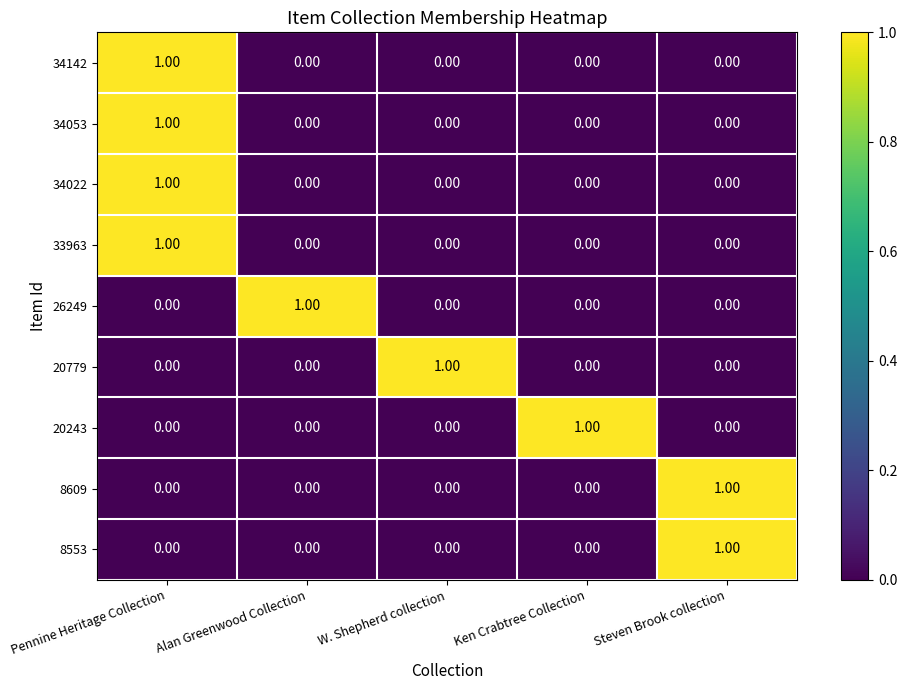

At how many categories does at least one series exceed 0?

5